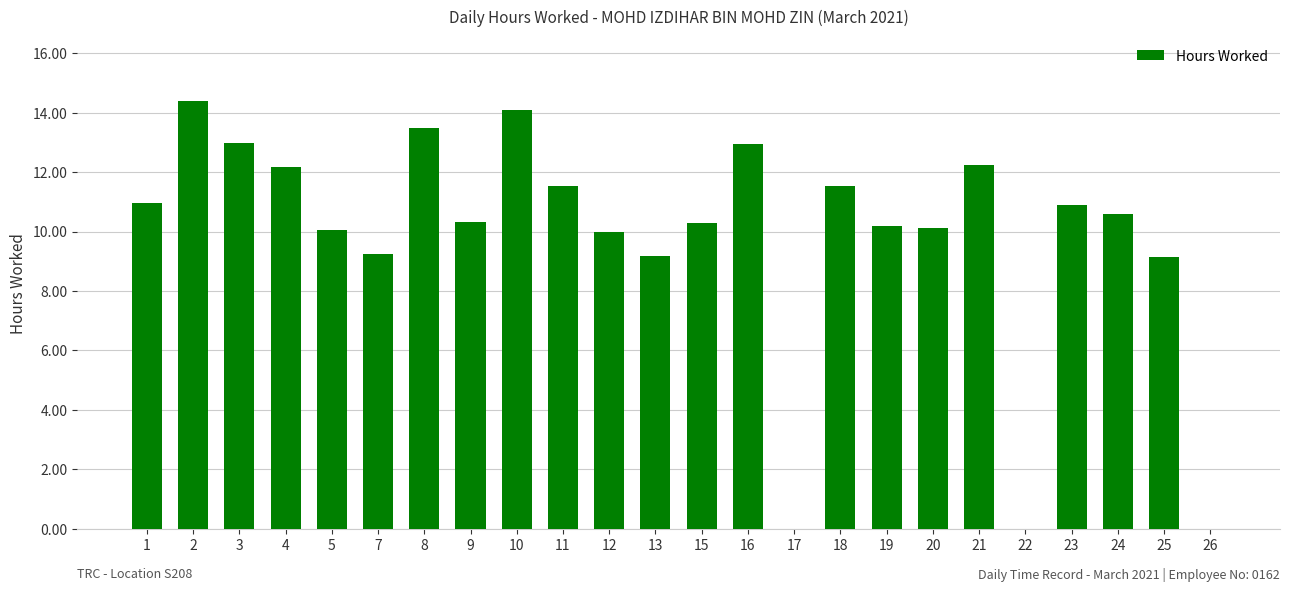

How many categories are shown in the chart?

24